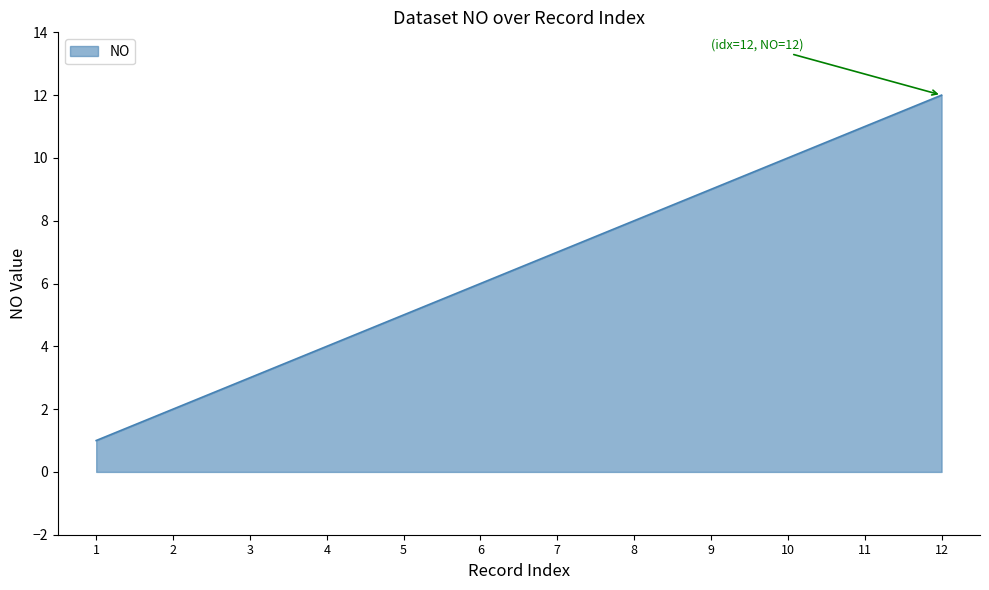

What is the minimum value shown in the chart?

1.0